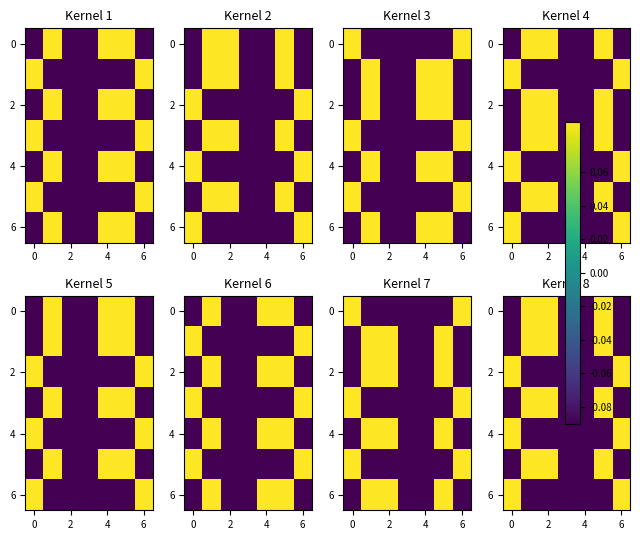

The 4 series shows 0.1 at 6. True or false?

True